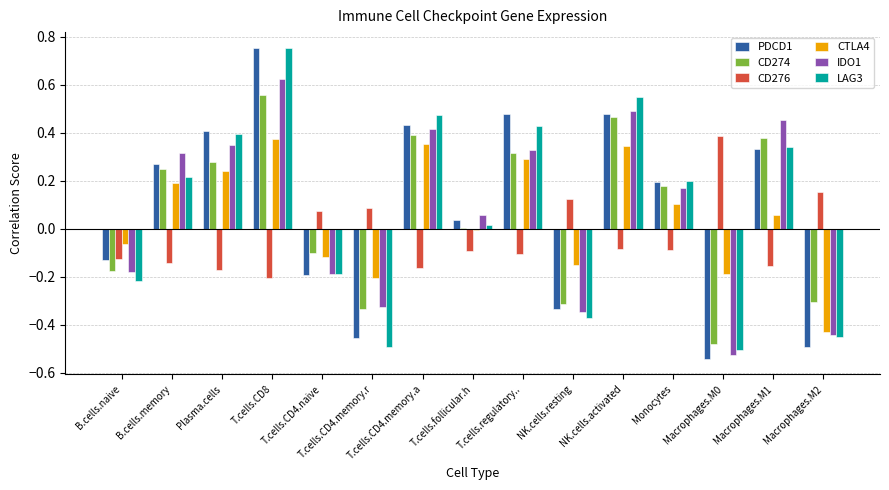

What is the total value across all series at T.cells.CD4.memory.a?

1.9